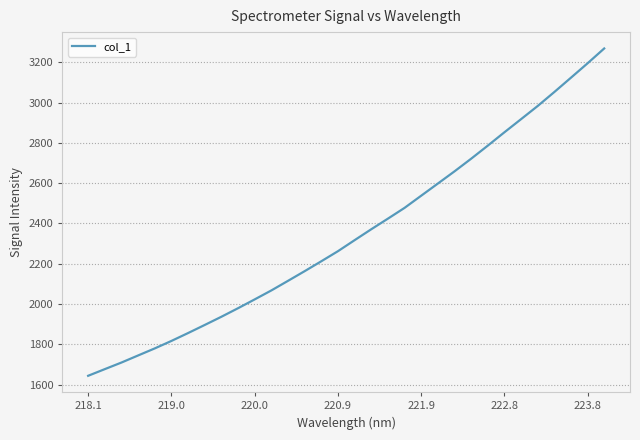

What is the minimum value shown in the chart?

1643.9